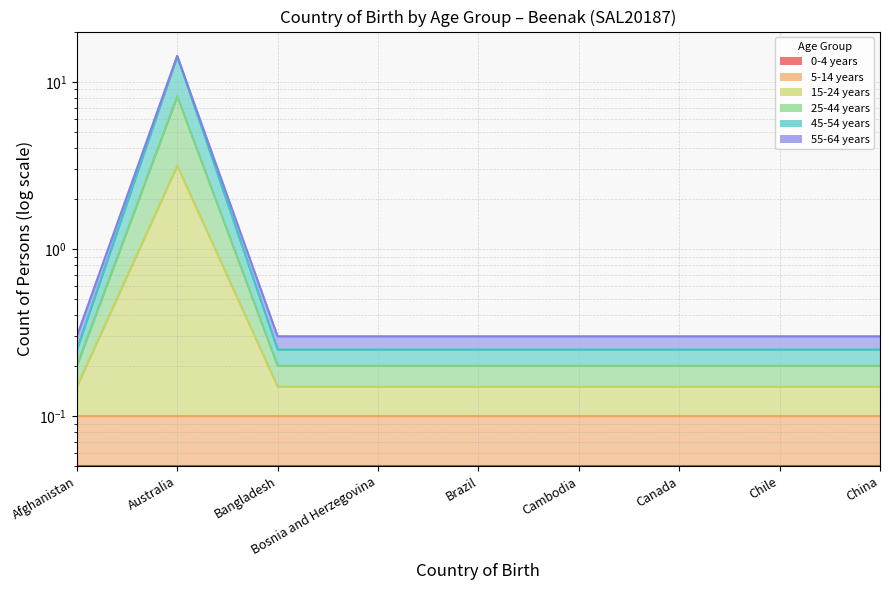

What is the spread (max minus min) of values at Bangladesh?

0.1